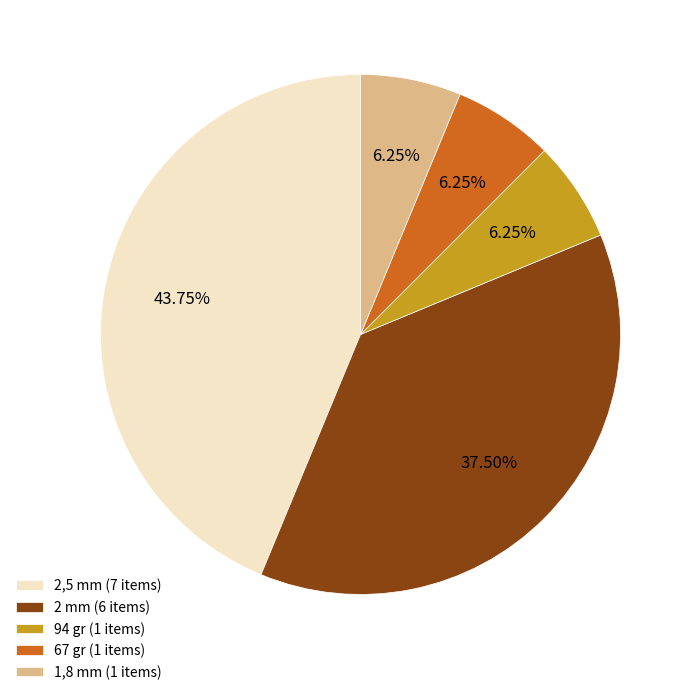

Do 1,8 mm (1 items) and 2 mm (6 items) together represent more than half of the pie?

No